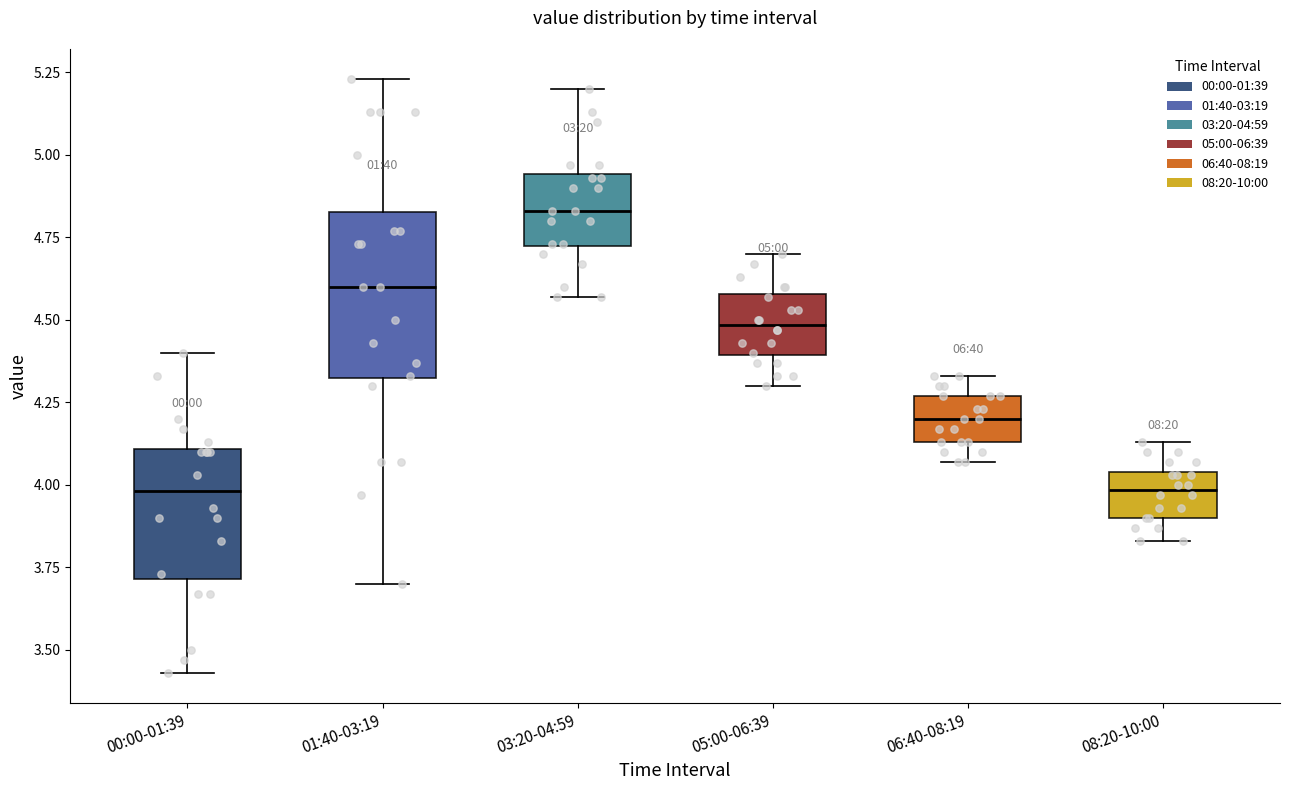

Which box is the tallest, from its lower edge to its upper edge?

01:40-03:19